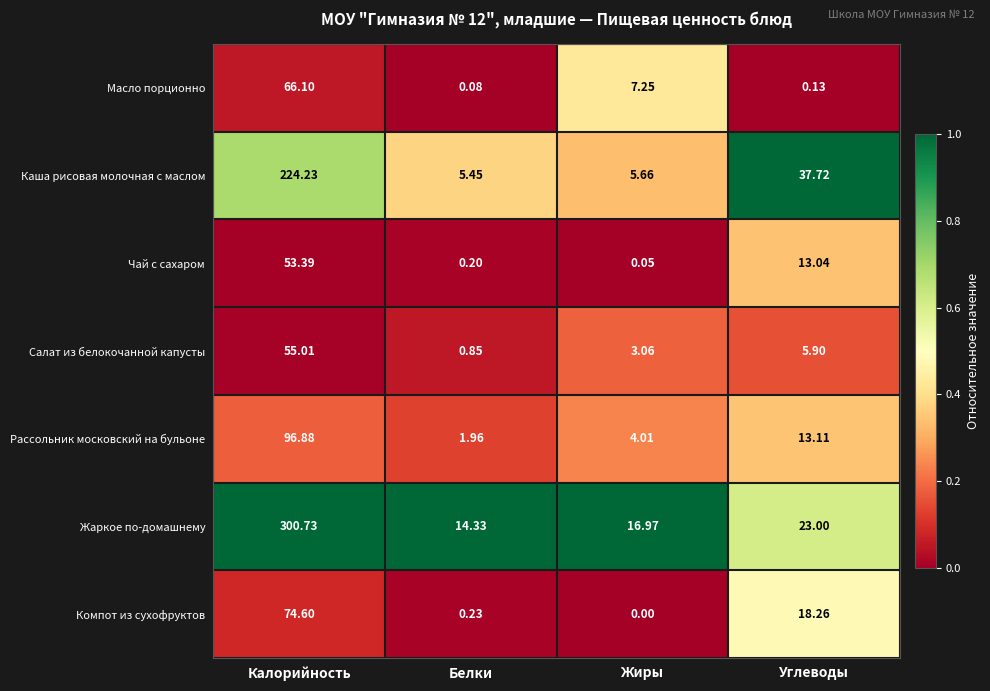

Which series has the largest range (max minus min)?

Жаркое по-домашнему